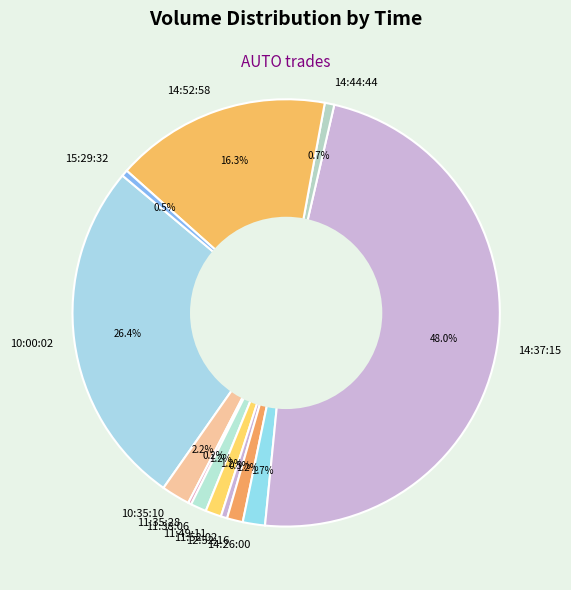

What is the largest slice in the pie chart?

14:37:15